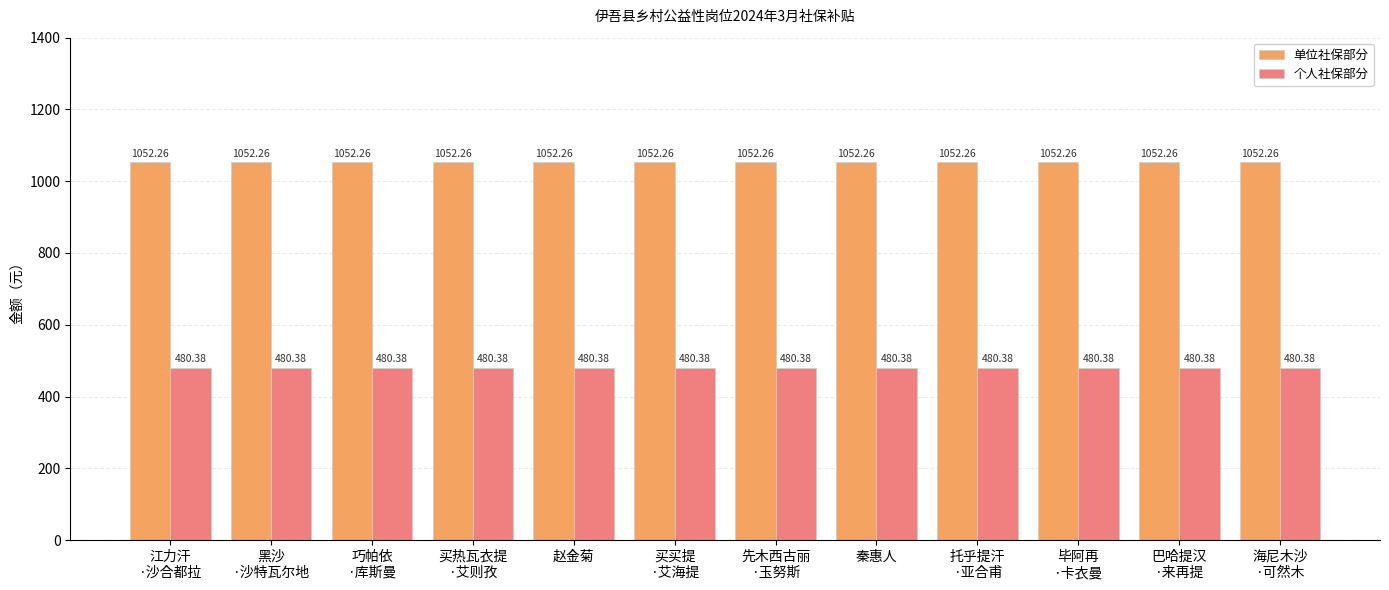

What are all the series names shown in the legend?

单位社保部分, 个人社保部分